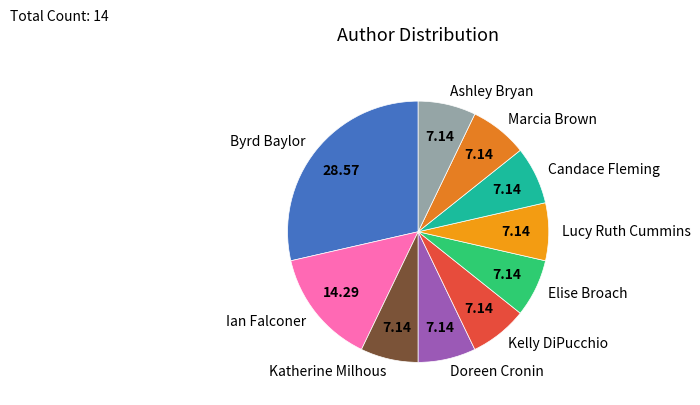

What is the largest slice in the pie chart?

Byrd Baylor